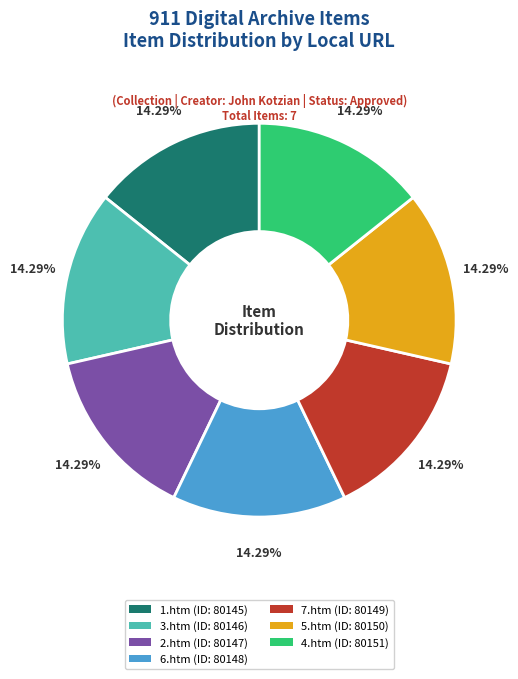

How many slices are in this pie chart?

7